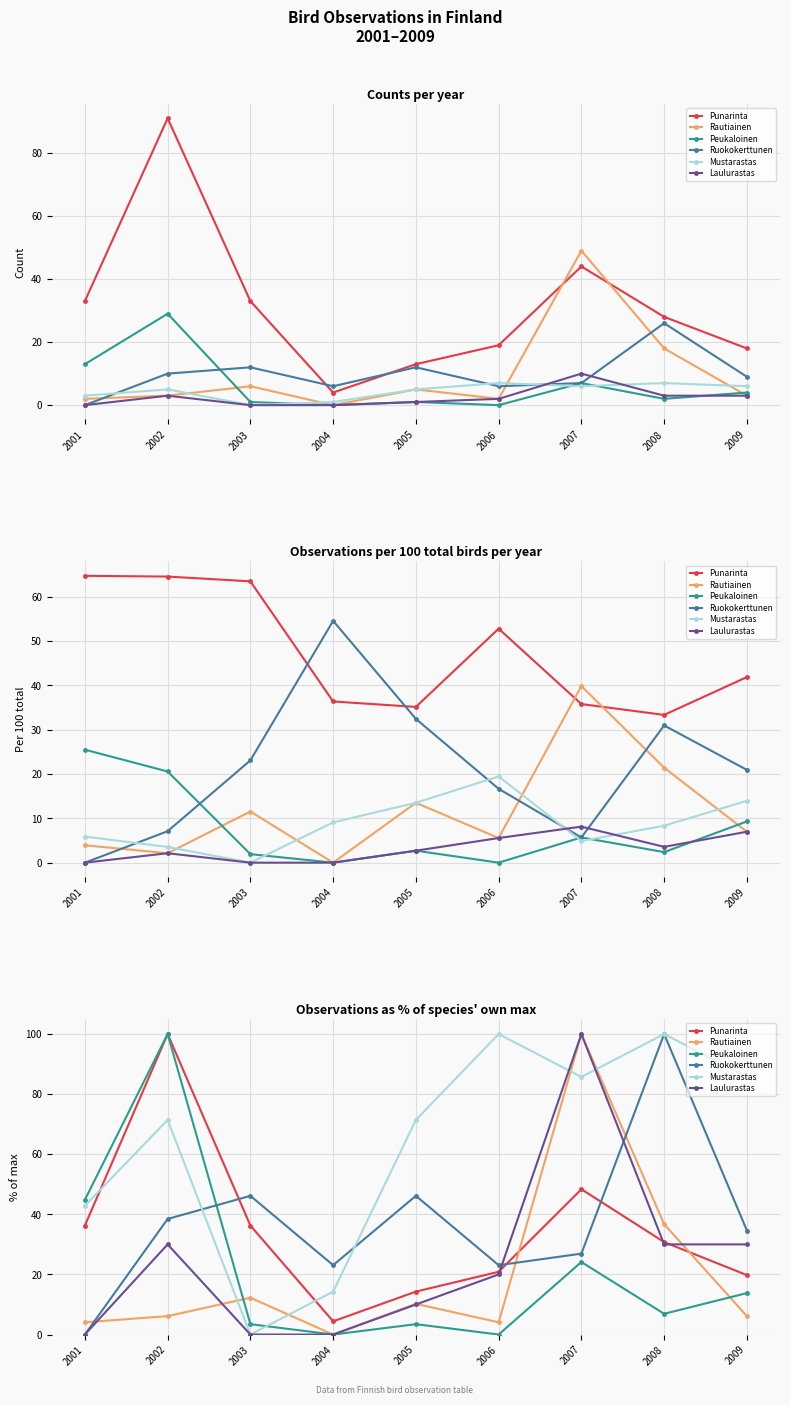

Which series has the widest spread of values?

Rautiainen